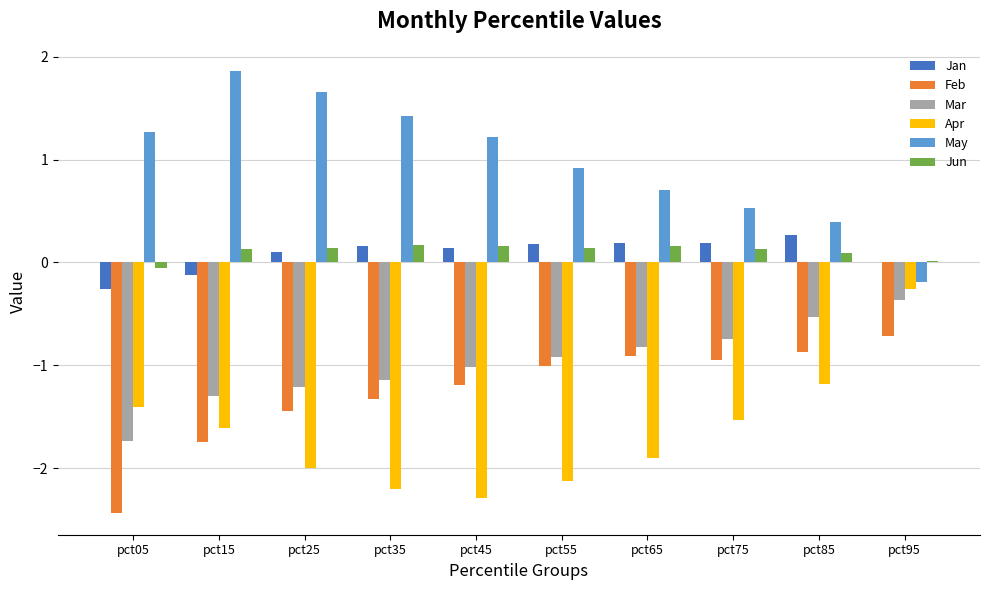

Which series has the largest total across all categories?

May